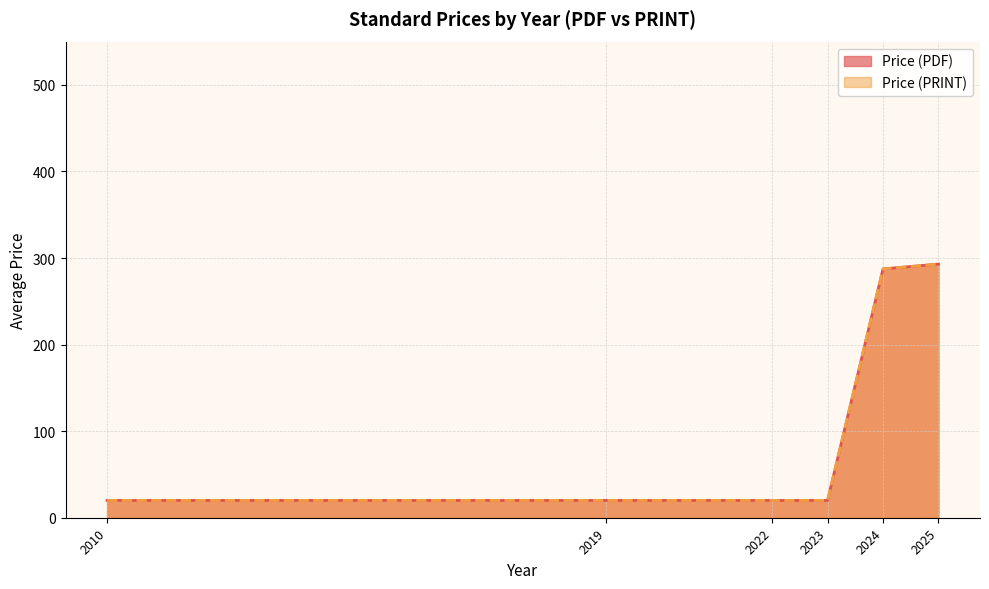

Where is the first local maximum for Price (PDF)?

2025